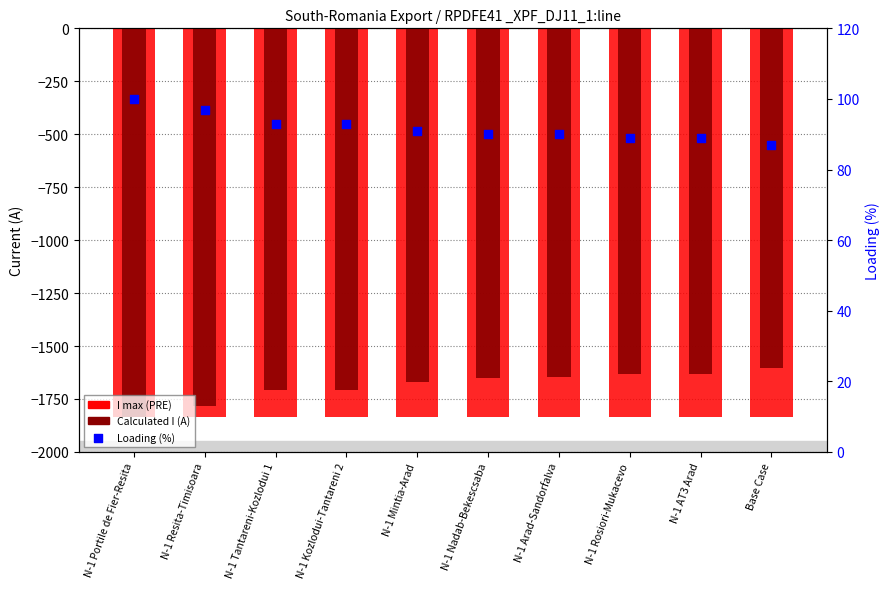

What are all the series names shown in the legend?

I max (PRE), Calculated I (A), Loading (%)